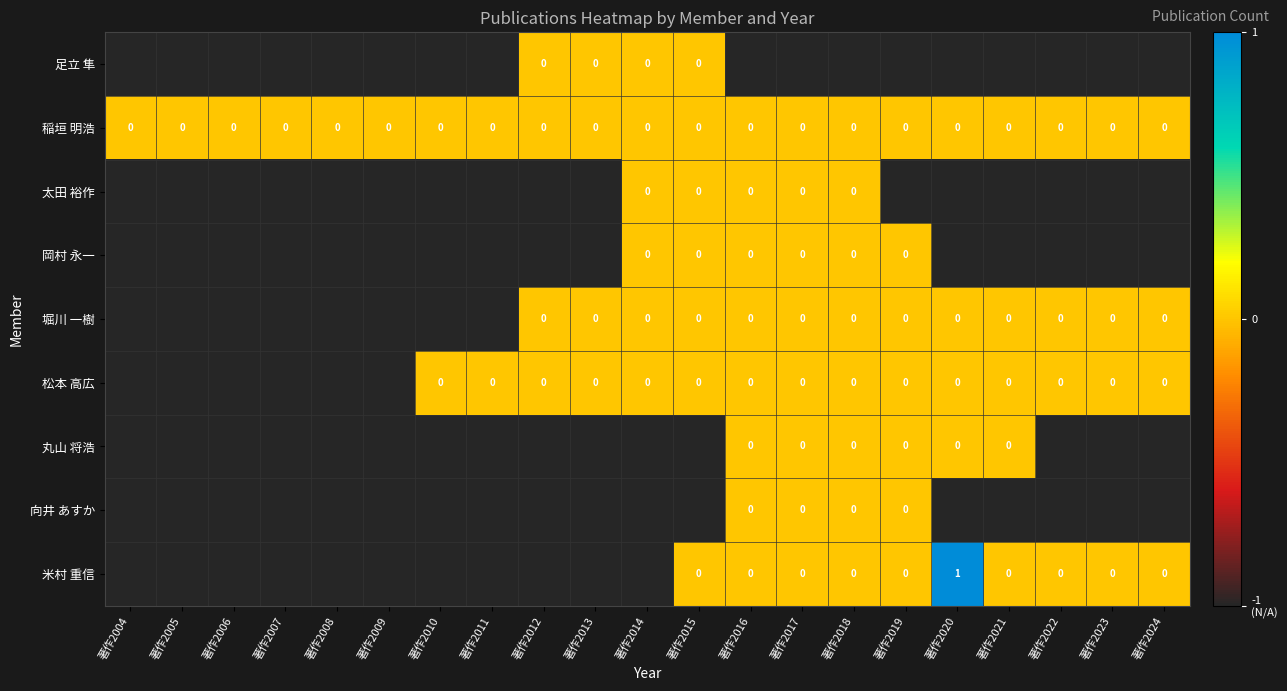

Between 著作2011 and 著作2020, which series saw the biggest shift?

米村 重信